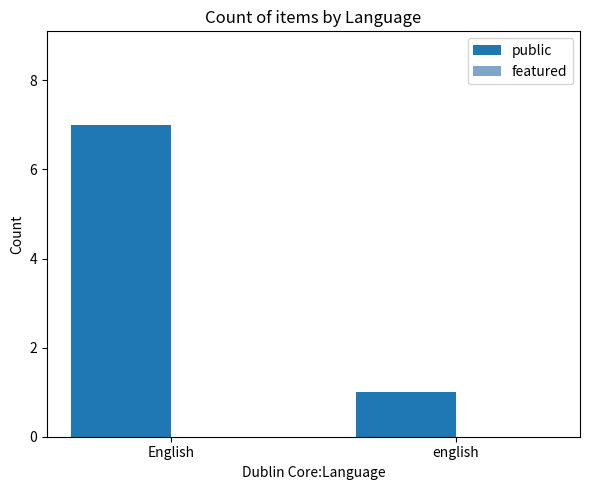

What is the change in value from English to english?

-6